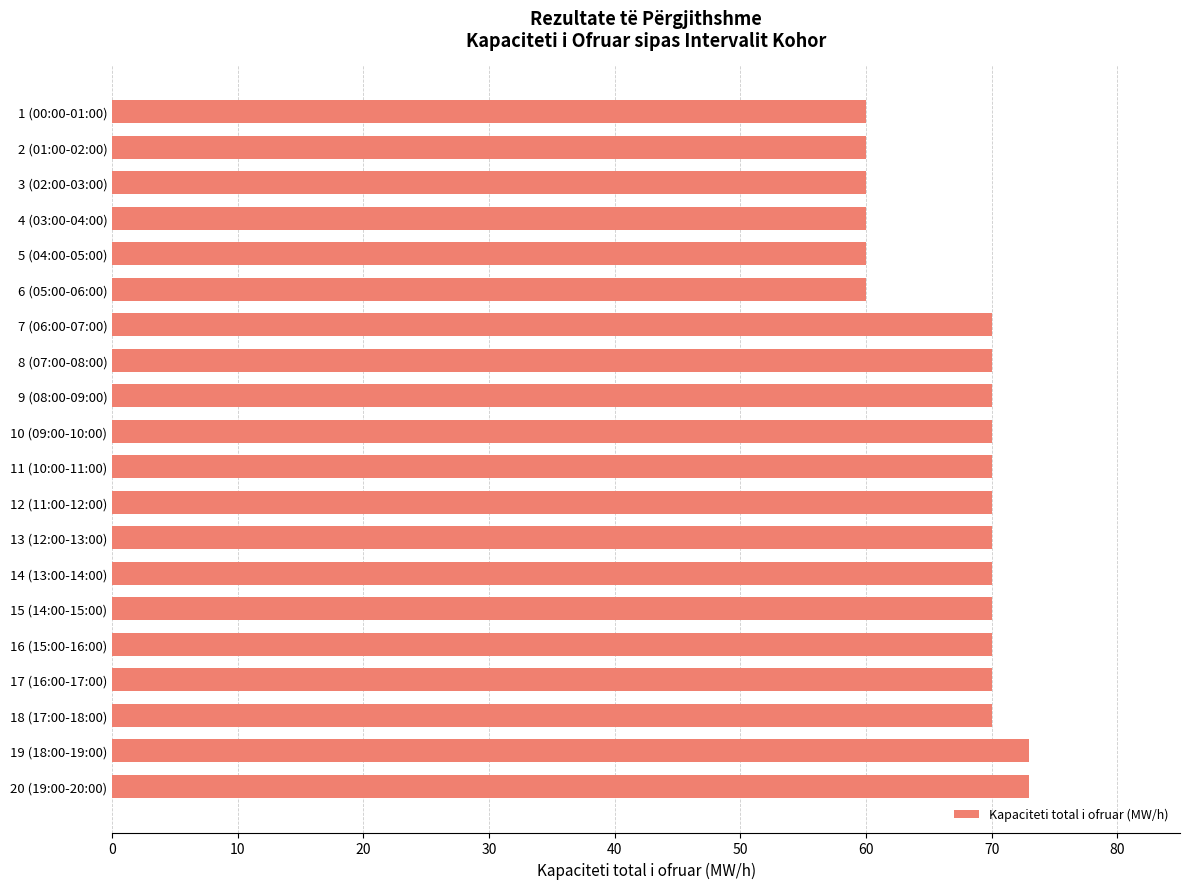

How many series are shown in this chart?

1